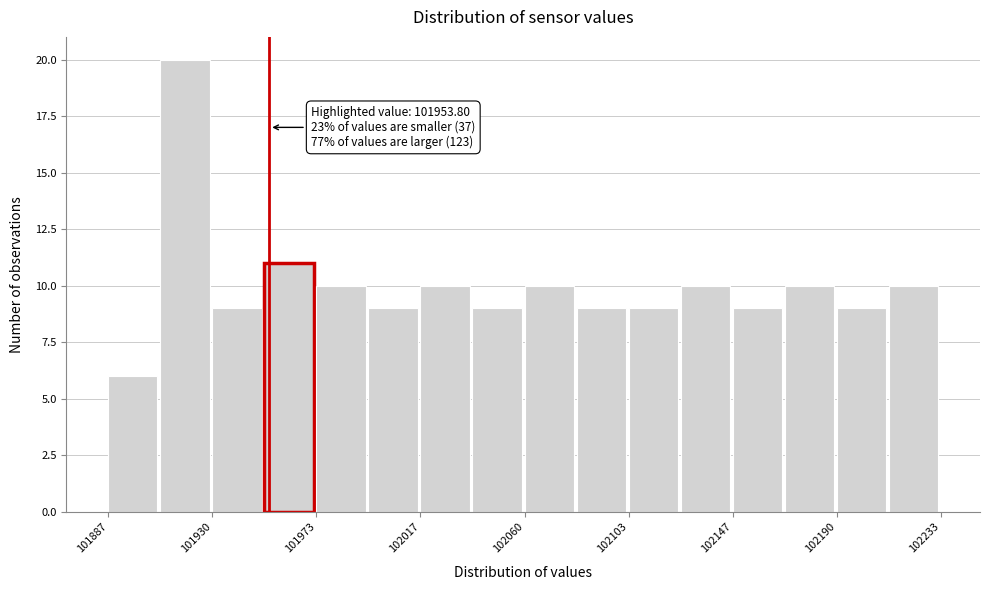

Over which range of the x-axis is the bar tallest?

101910 to 101930